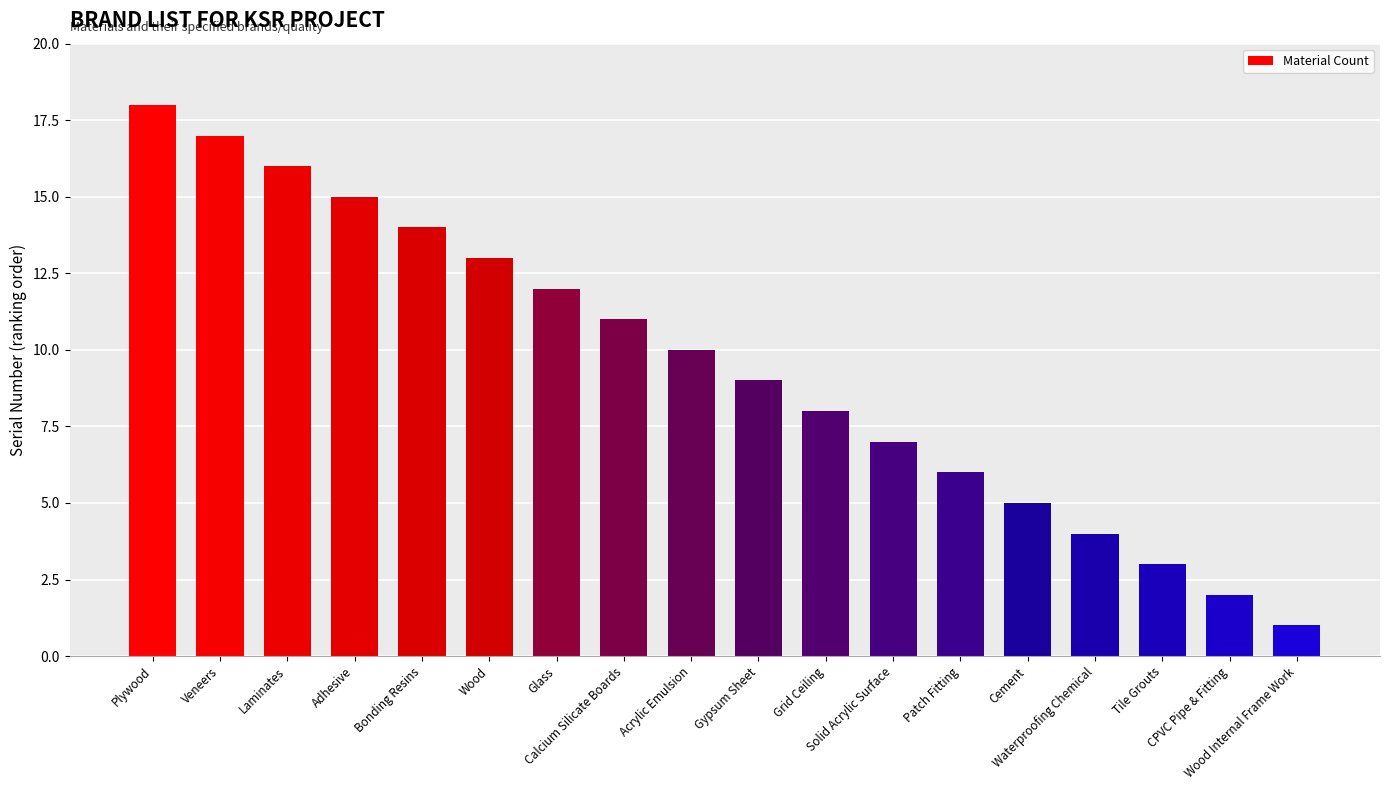

List the labels in order of value, smallest first.

Wood Internal Frame Work, CPVC Pipe & Fitting, Tile Grouts, Waterproofing Chemical, Cement, Patch Fitting, Solid Acrylic Surface, Grid Ceiling, Gypsum Sheet, Acrylic Emulsion, Calcium Silicate Boards, Glass, Wood, Bonding Resins, Adhesive, Laminates, Veneers, Plywood